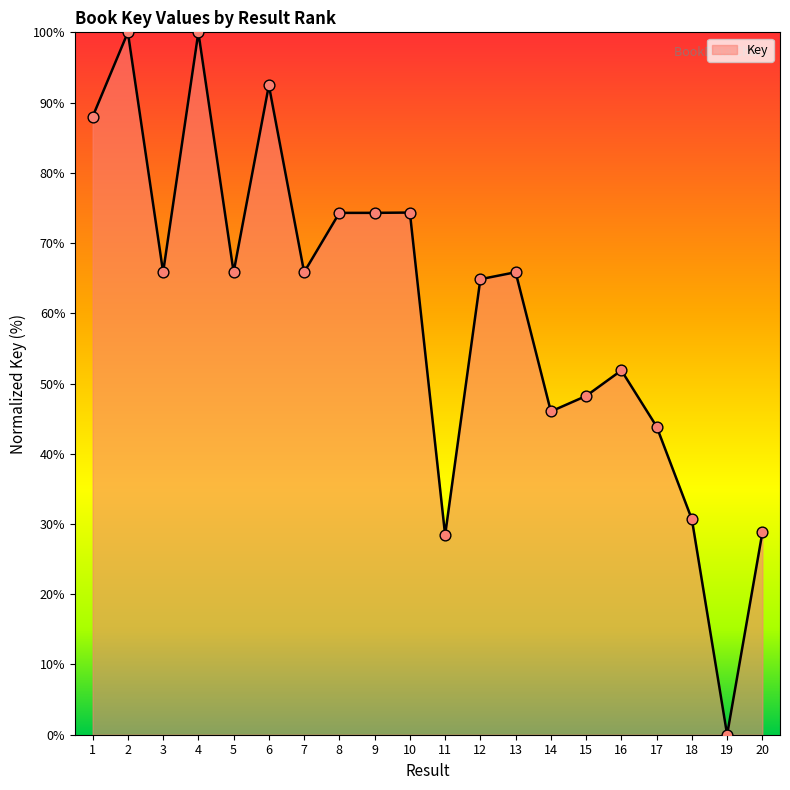

What is the change in value from 2 to 3?

-34.1